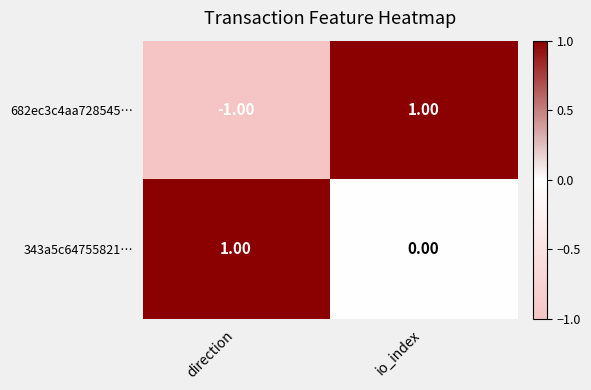

How many series are shown in this chart?

2